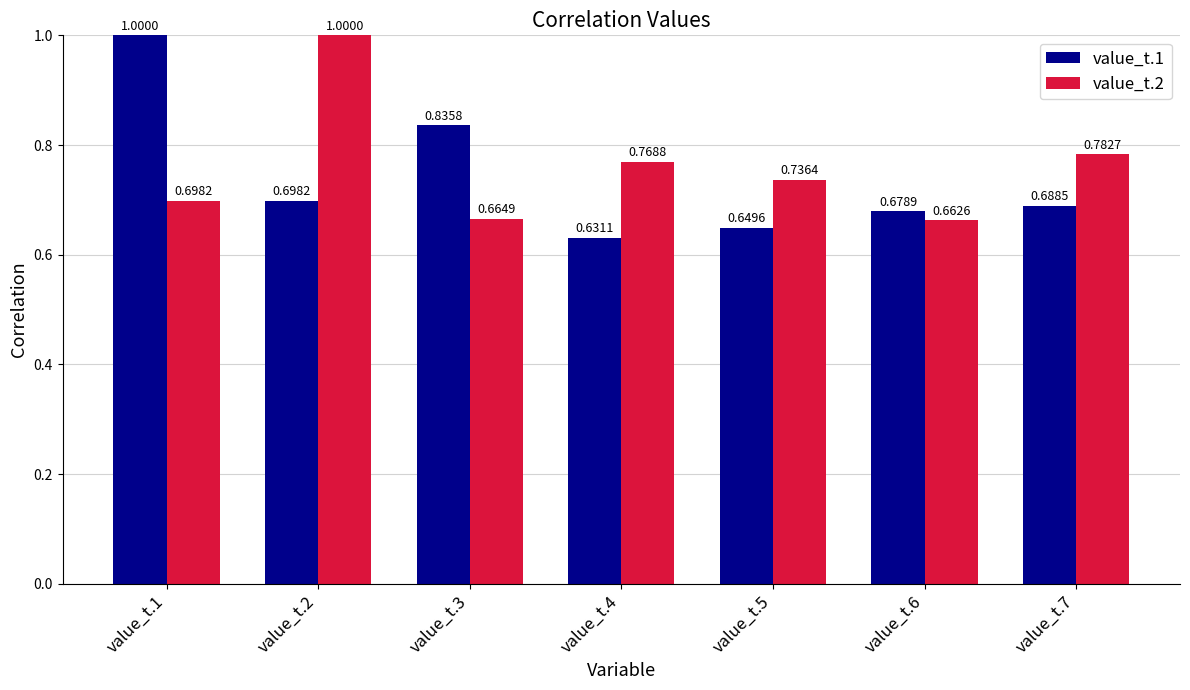

Count the value_t.1 values in the range 0 to 1.

7